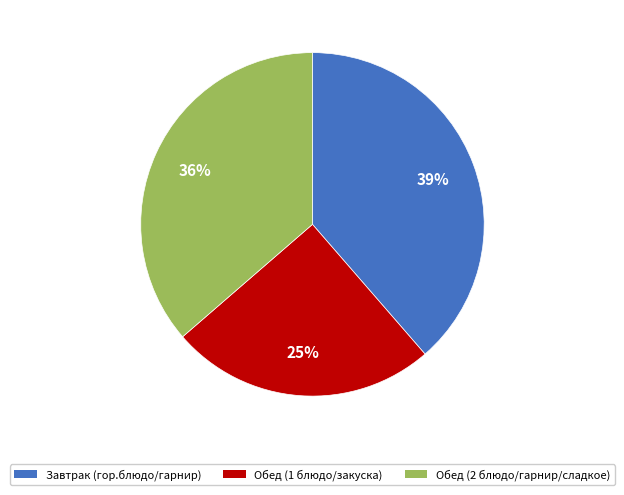

How many segments does this pie chart have?

3